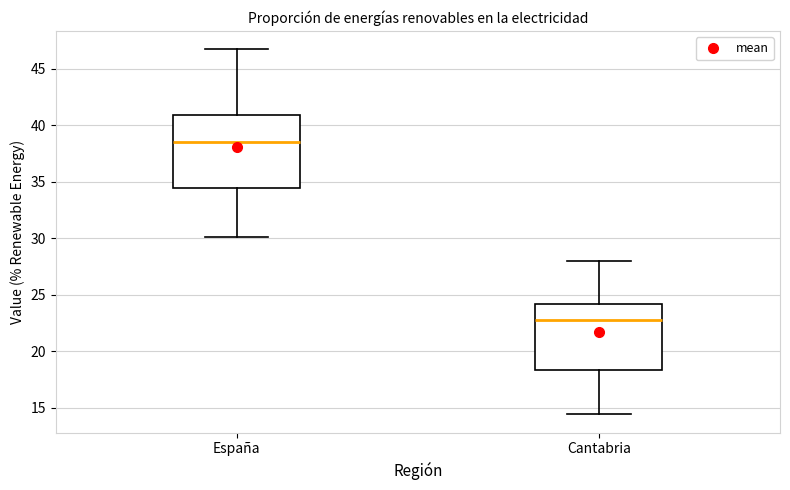

Where does the upper whisker of the box for Cantabria end on the y-axis? The values are not printed on the chart, so give them approximately, as read against the axis.

28.0